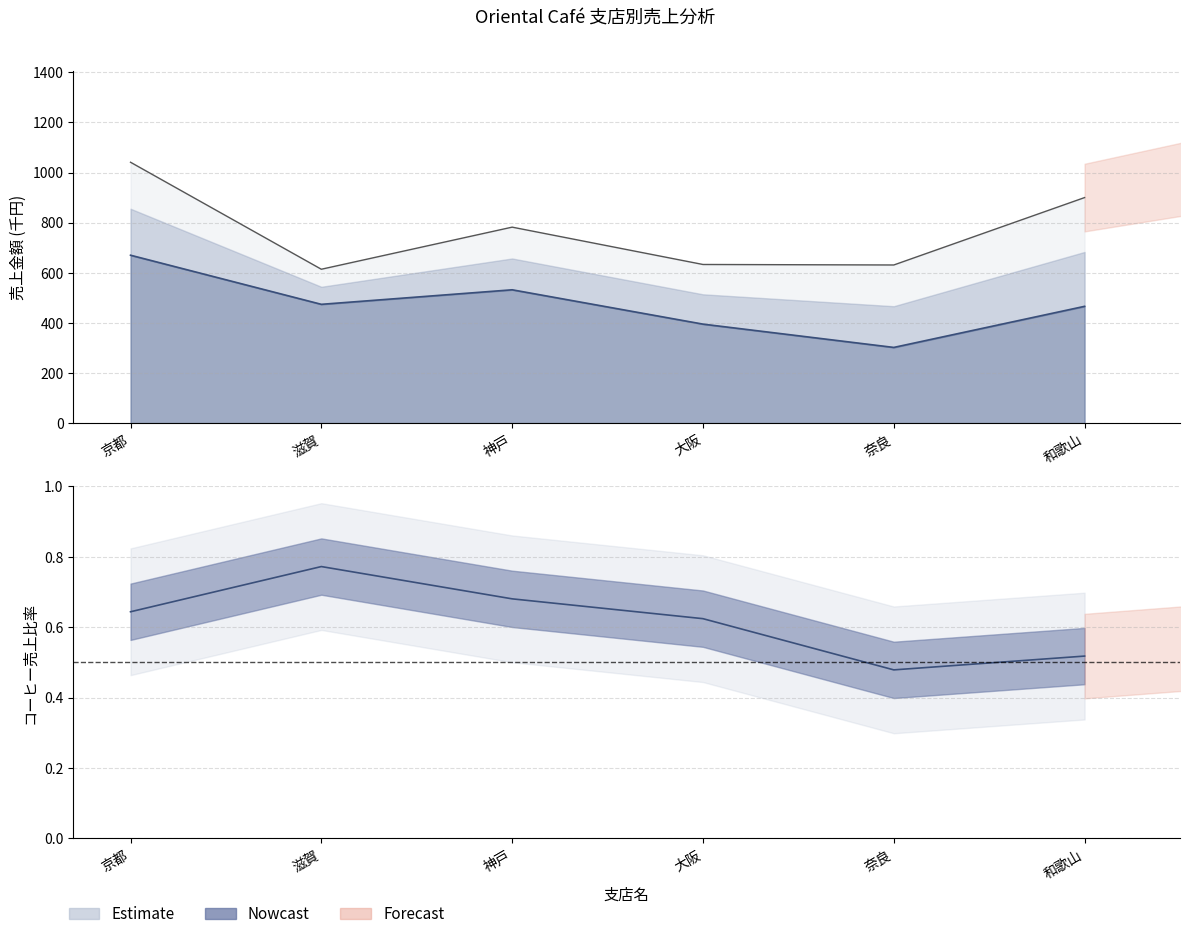

What is the greatest value displayed?

1041